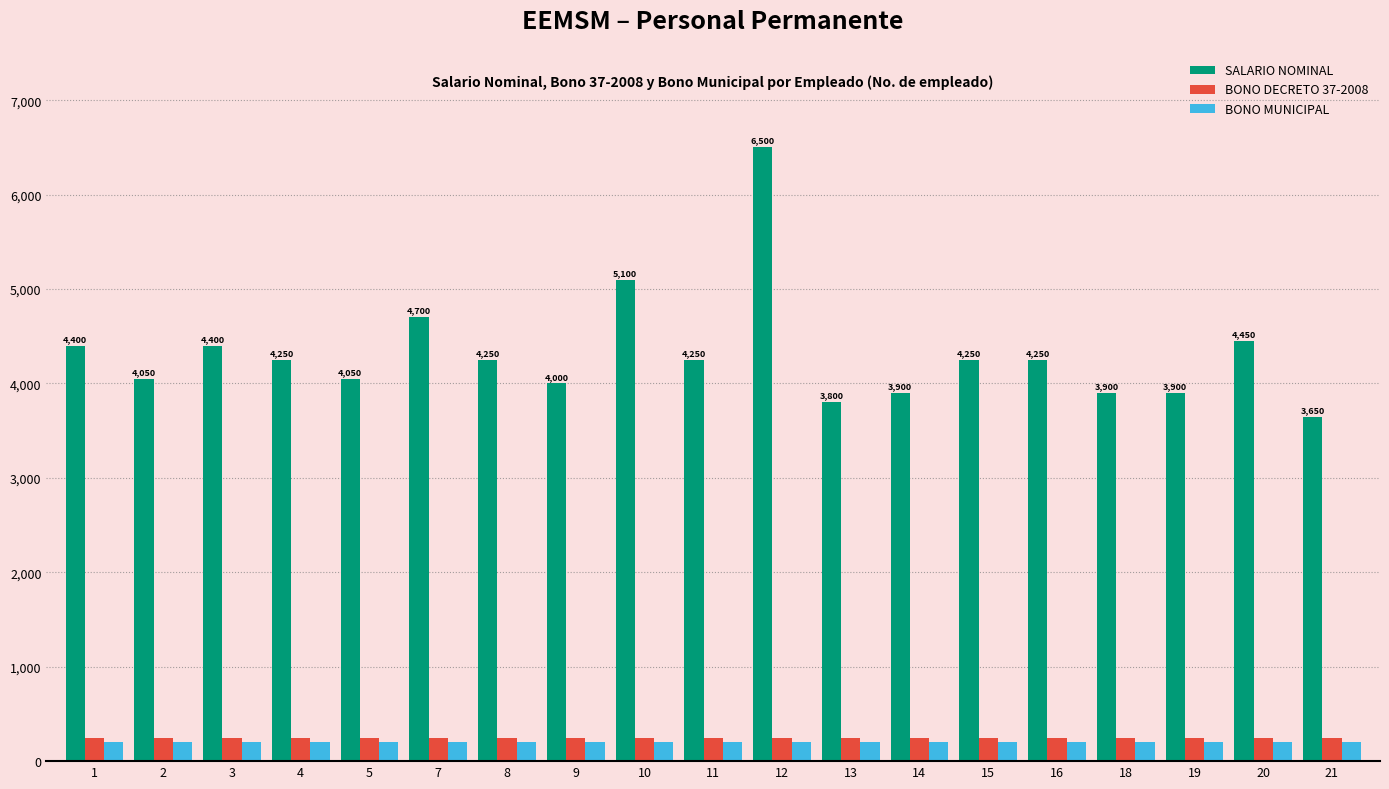

How many values in the SALARIO NOMINAL series are below 4250?

8